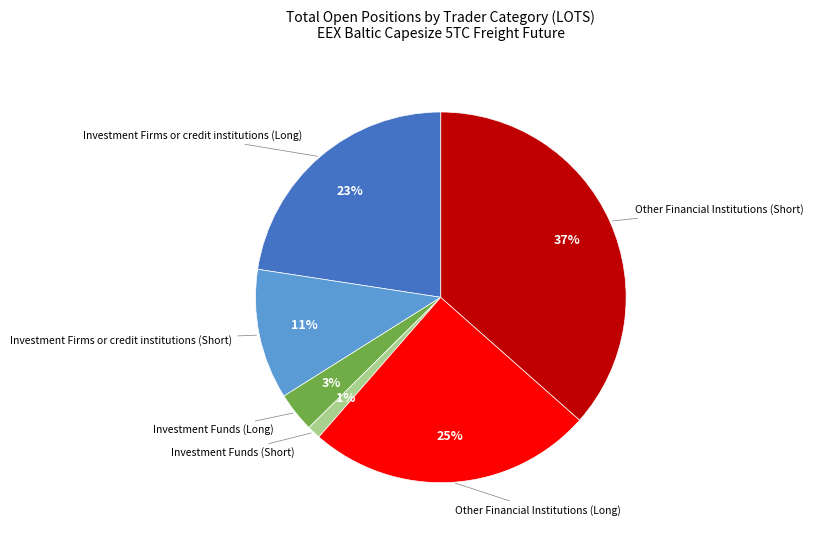

Count the number of slices in the pie.

6